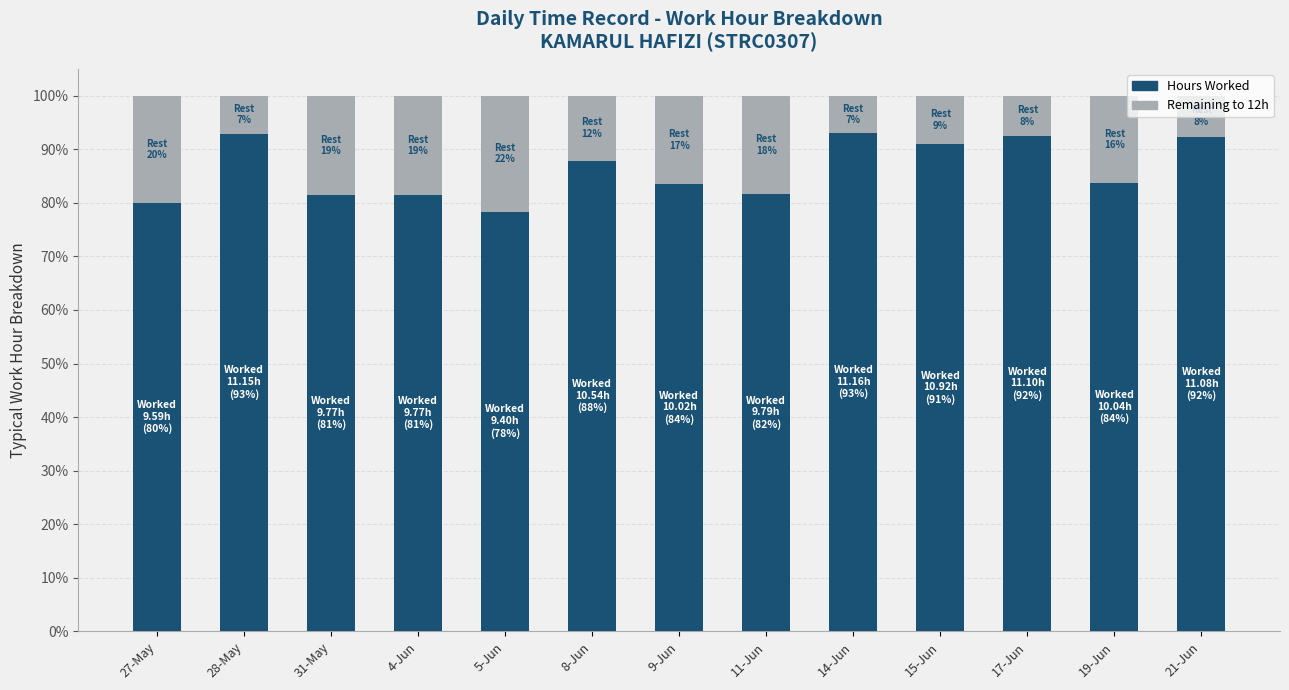

Are the bars horizontal?

No